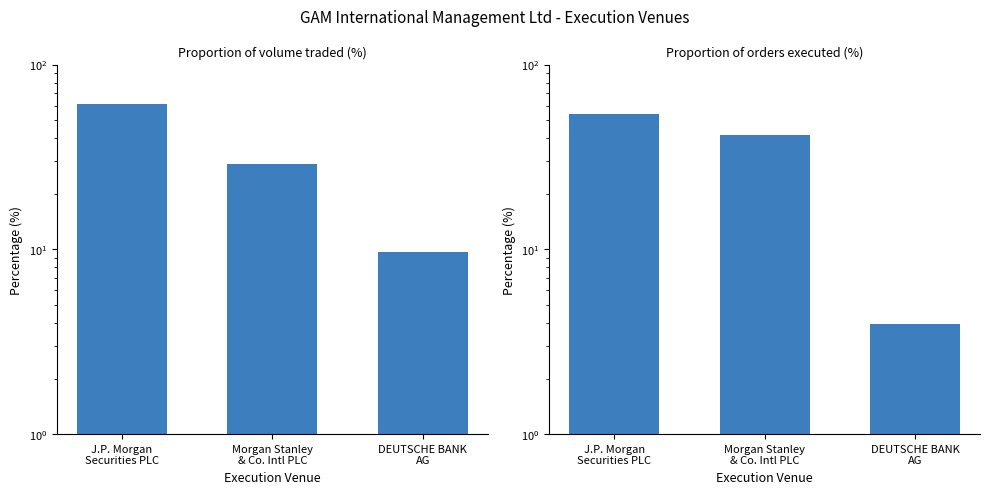

Rank the series at J.P. Morgan
Securities PLC from highest to lowest value.

Proportion of volume traded (%), Proportion of orders executed (%)